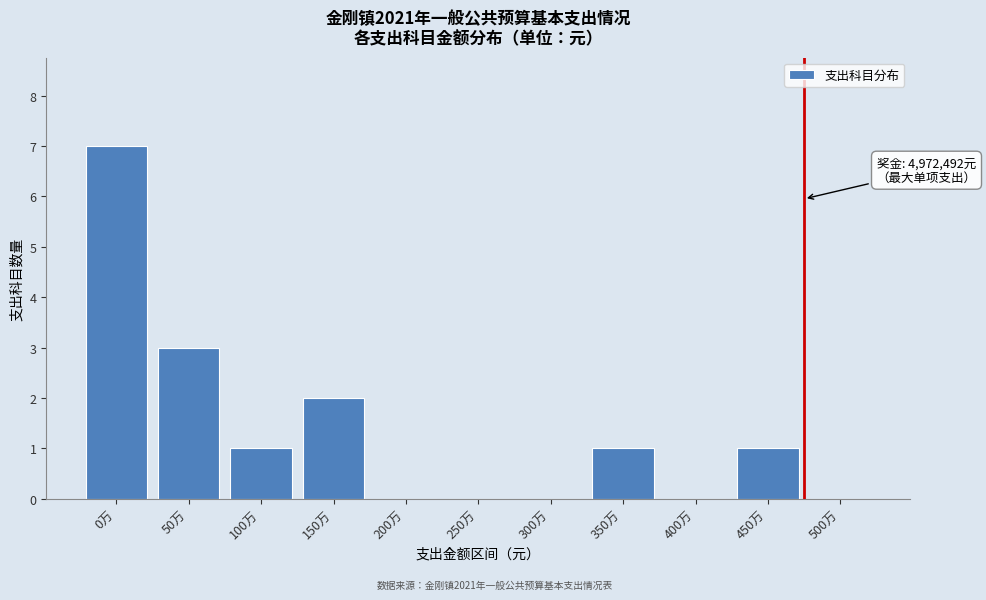

Reading left to right, extract all data points from this chart.

0万=7	50万=3	100万=1	150万=2	200万=0	250万=0	300万=0	350万=1	400万=0	450万=1	500万=0